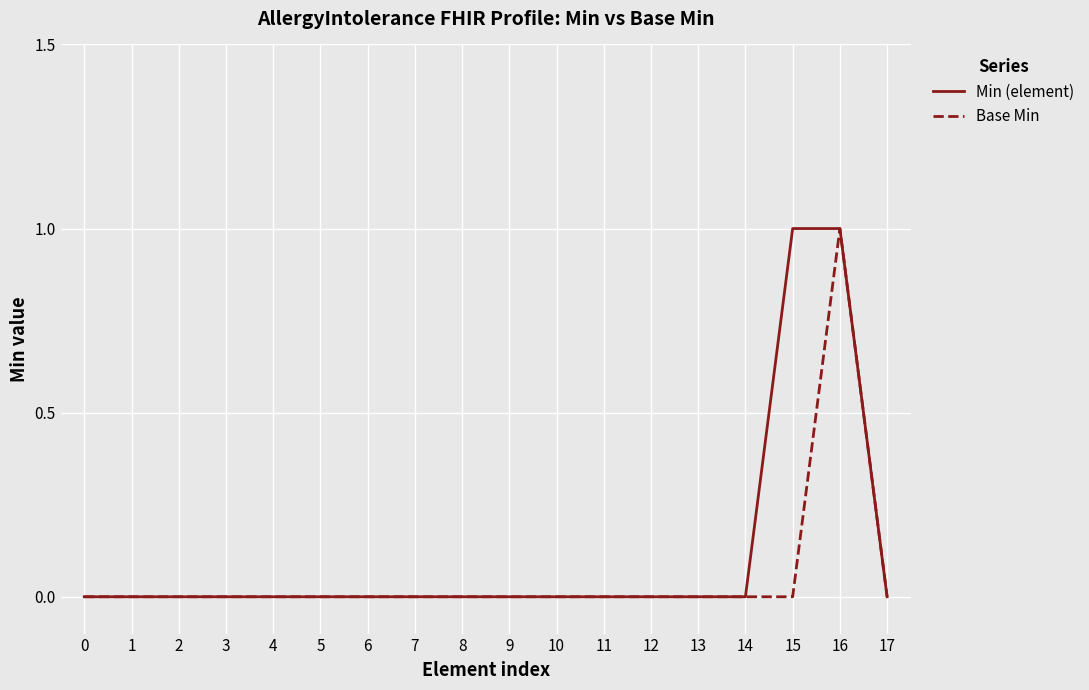

How many Min (element) values are between 0 and 1?

18